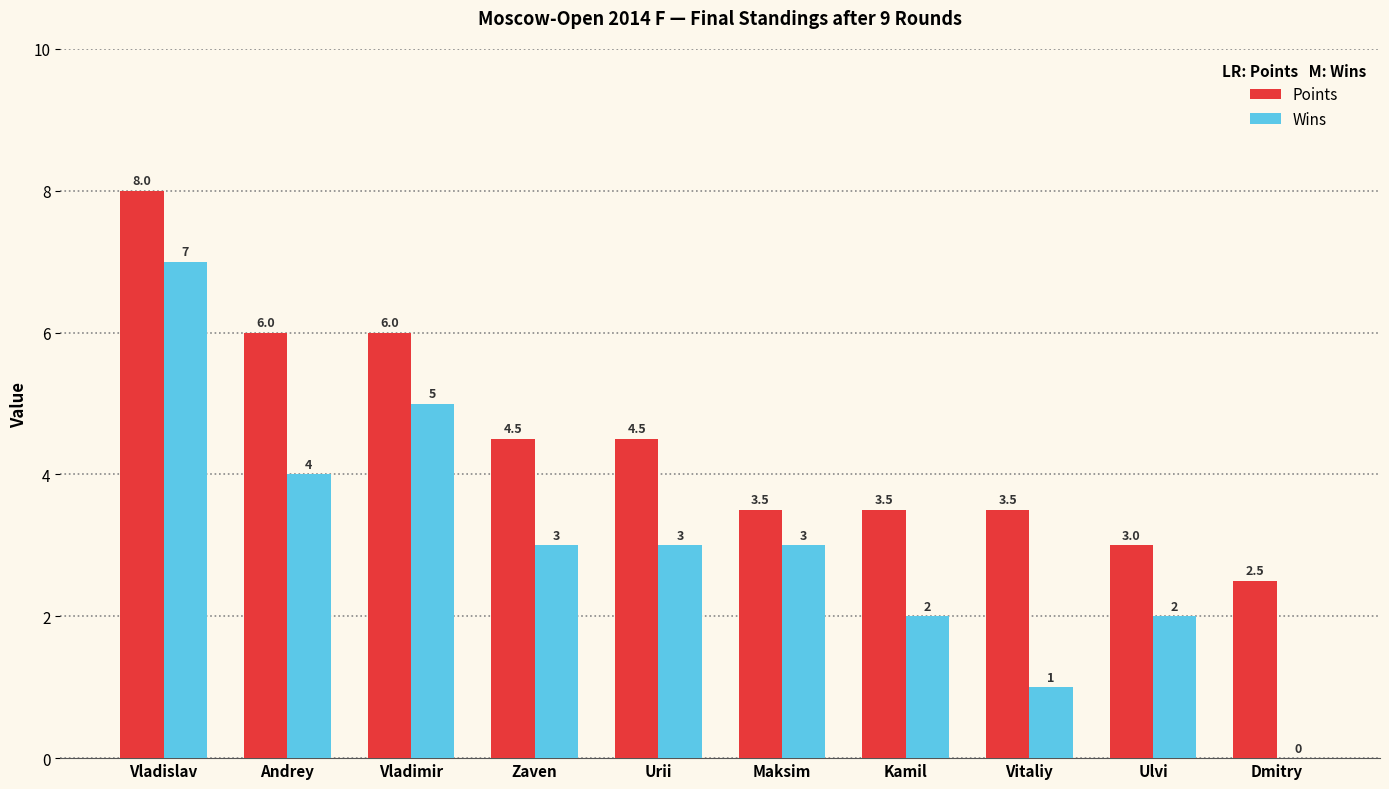

Reading right to left, what are all the values shown in this chart?

Points: 2.5	3.0	3.5	3.5	3.5	4.5	4.5	6.0	6.0	8.0
Wins: 0.0	2.0	1.0	2.0	3.0	3.0	3.0	5.0	4.0	7.0